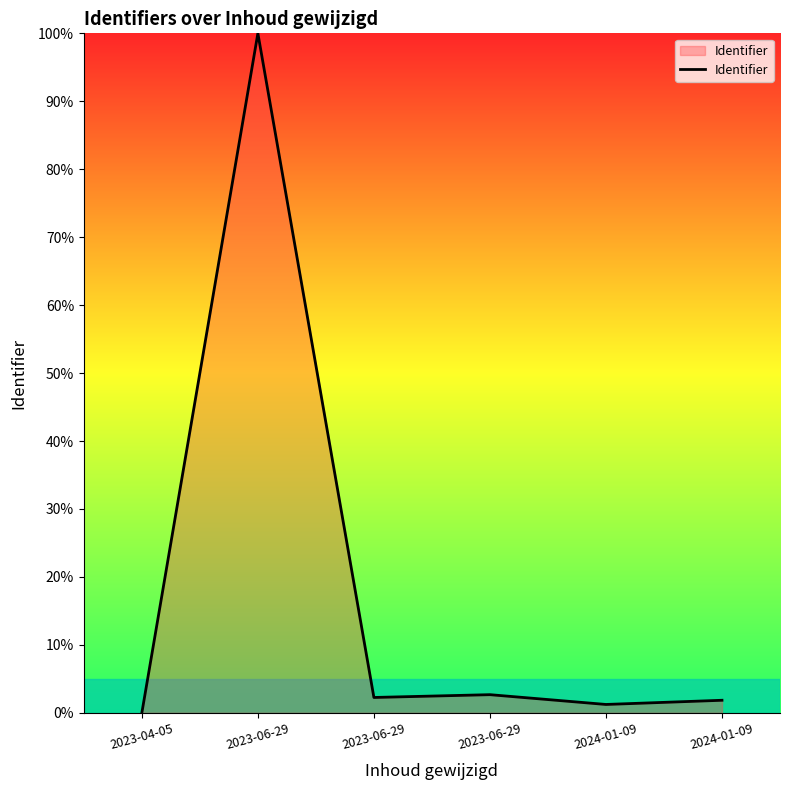

What is the label of the 3rd point from the right?

2023-06-29